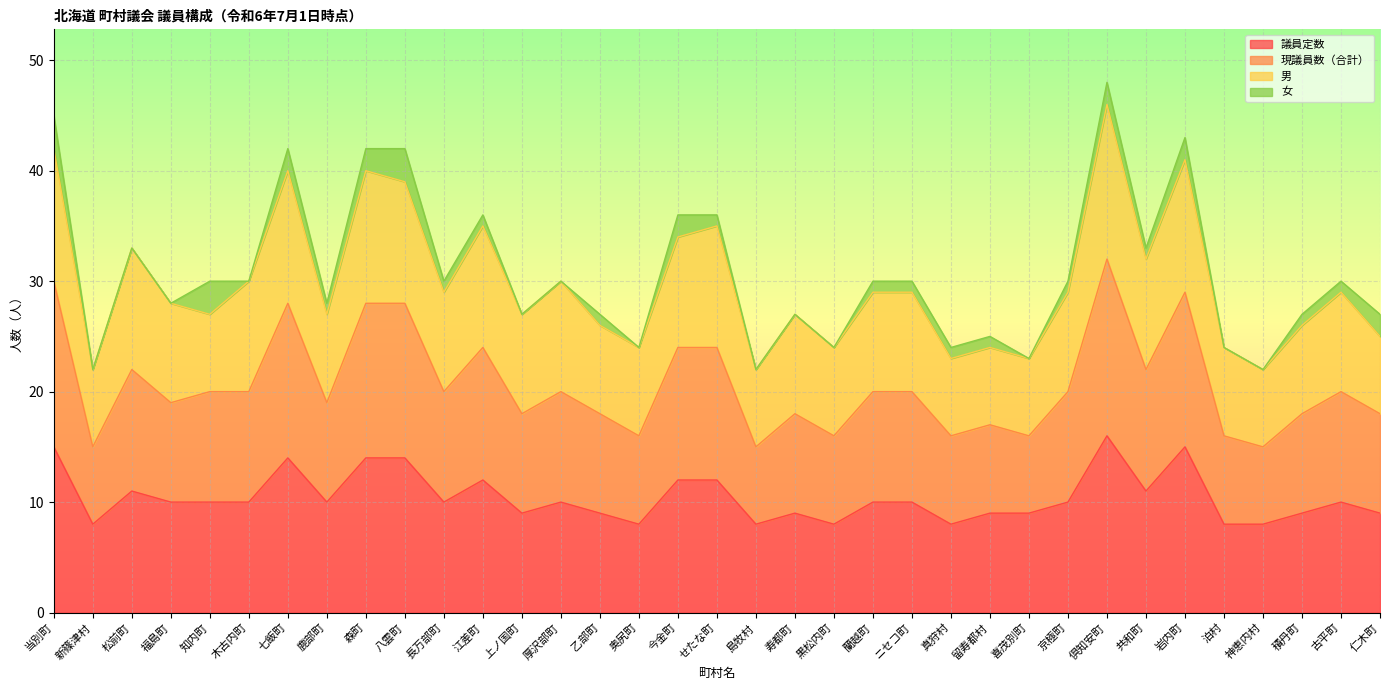

Is it true that 議員定数 equals 10 at 厚沢部町?

True